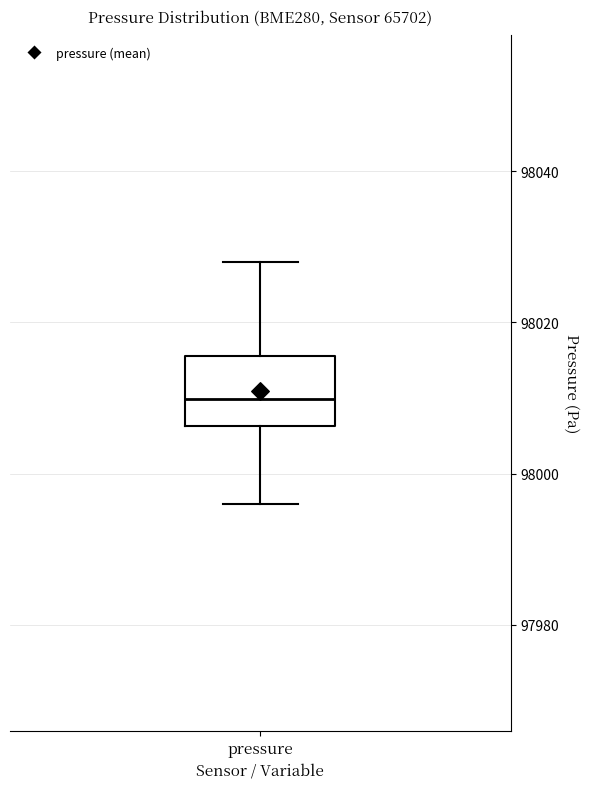

Where is the lower edge of the box for pressure on the y-axis? The values are not printed on the chart, so give them approximately, as read against the axis.

98006